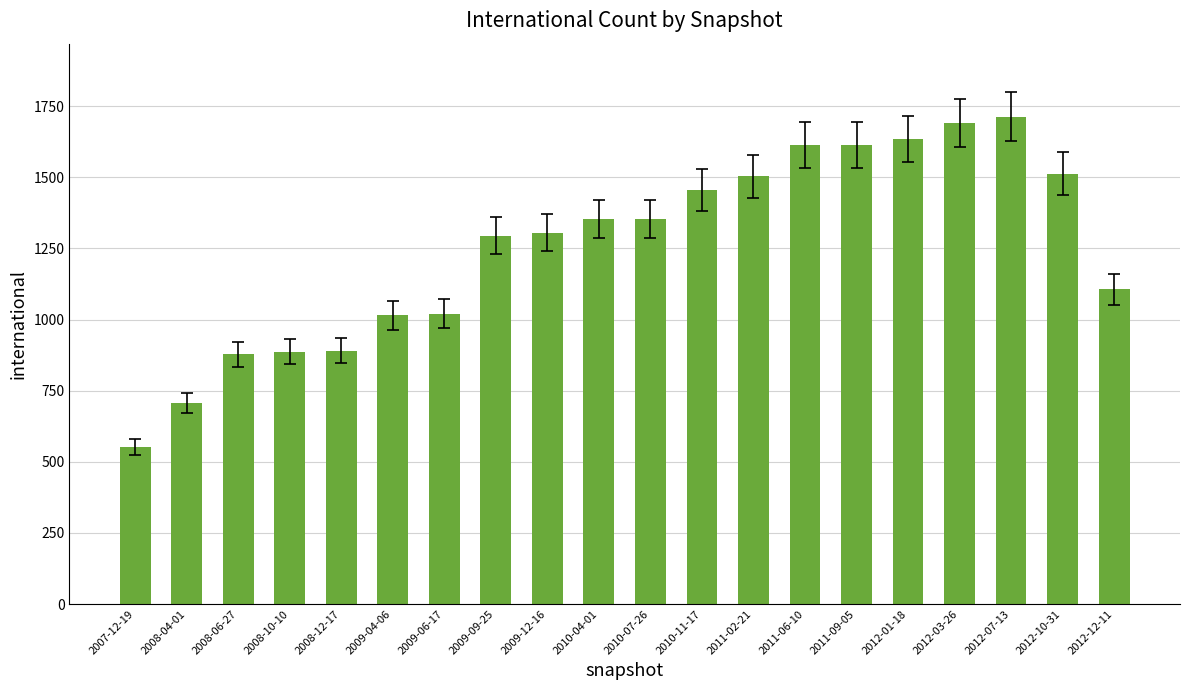

True or false: the data shows 781 at 2011-02-21.

False